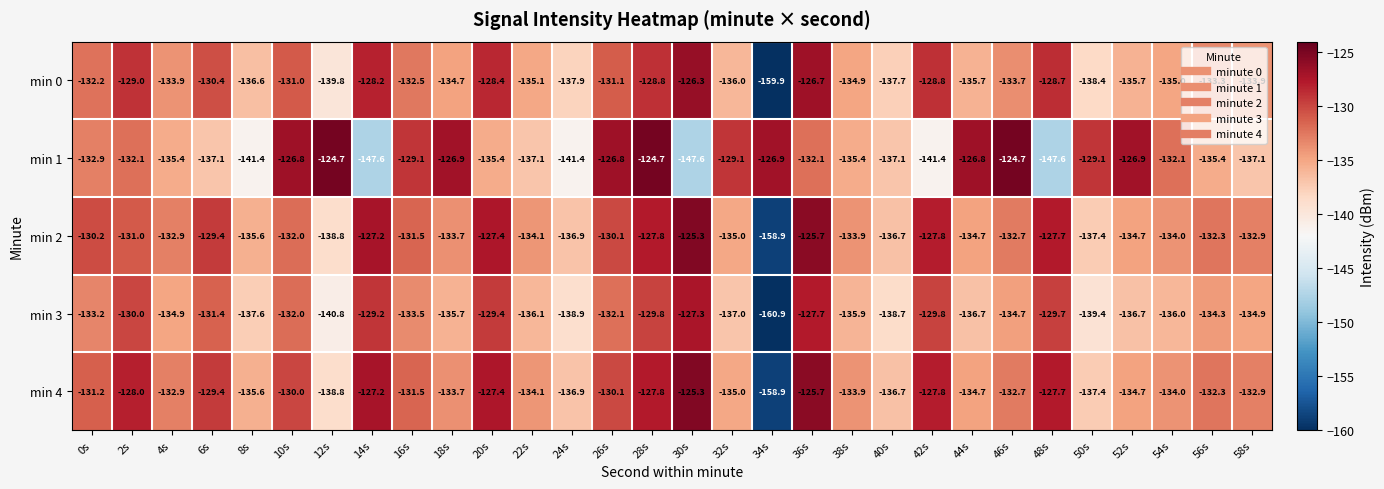

What is the sum of the min 3 values at 52s and 18s?

-272.4